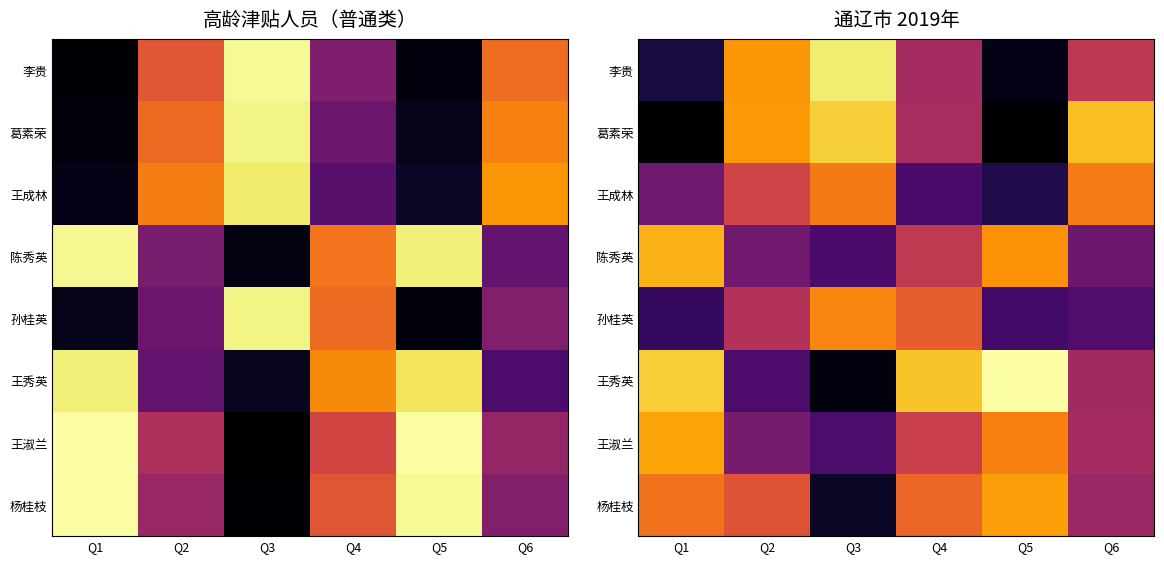

Is it true that 杨桂枝 equals 486.8 at Q4?

False